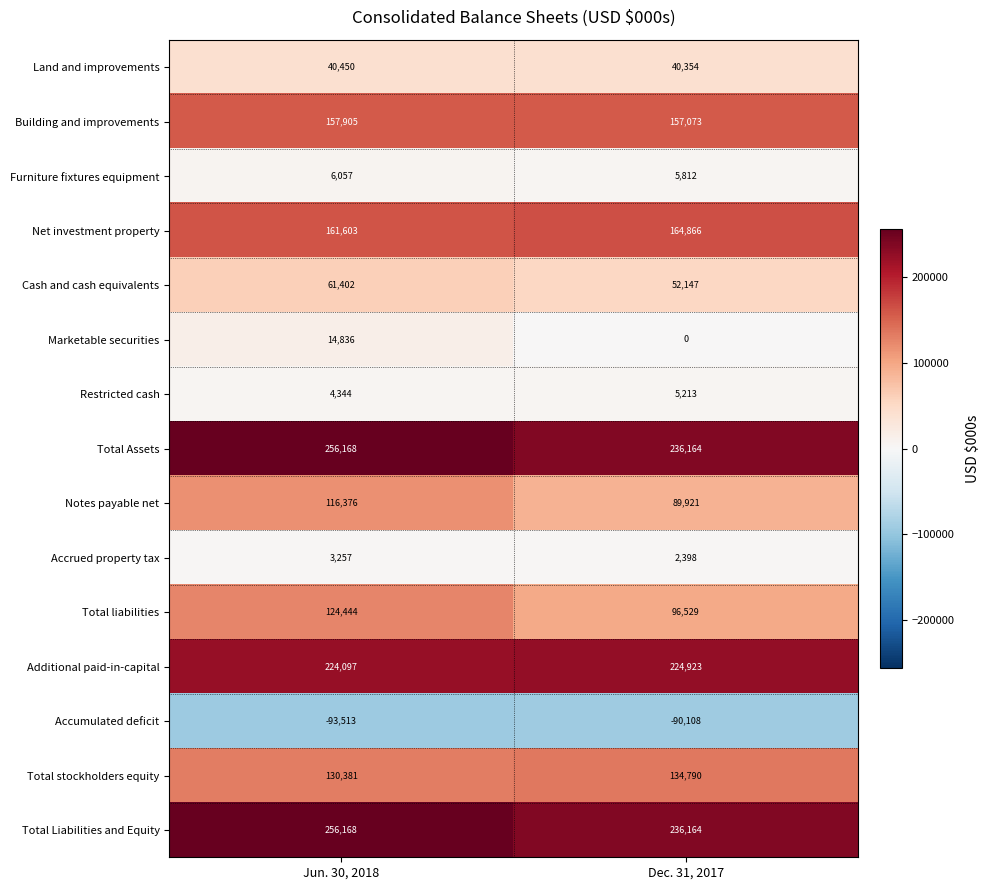

What is the difference between the highest and lowest values at Dec. 31, 2017?

326272